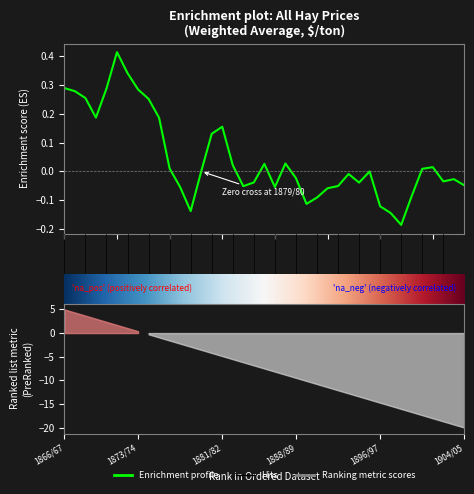

Where does the data first go above 0?

1866/67